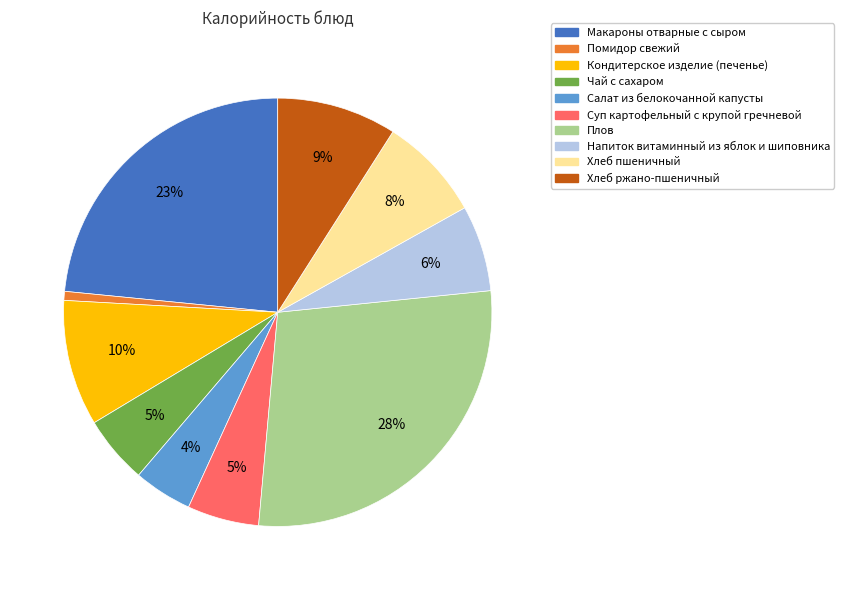

Does Хлеб ржано-пшеничный represent more than half of the total?

No